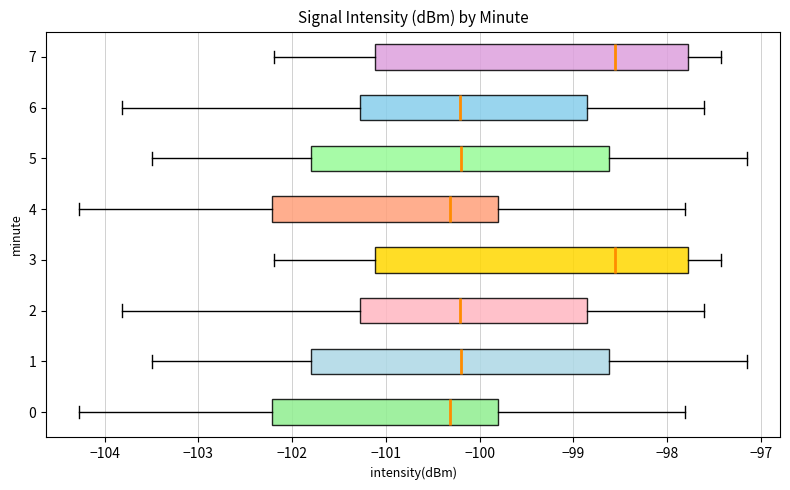

Where is the left edge of the box at y = 4 on the x-axis? The values are not printed on the chart, so give them approximately, as read against the axis.

-102.2